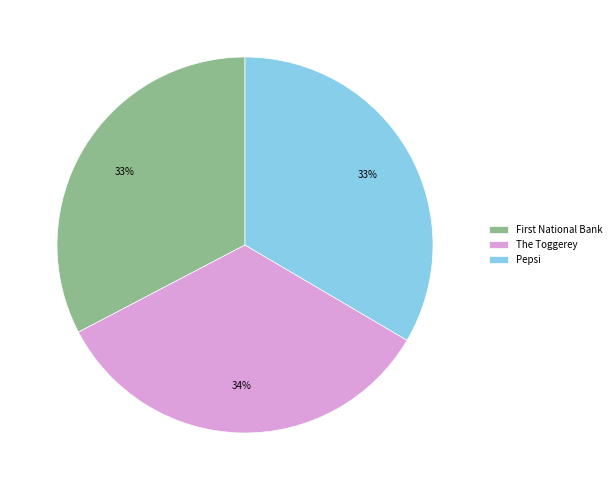

Count the number of slices in the pie.

3